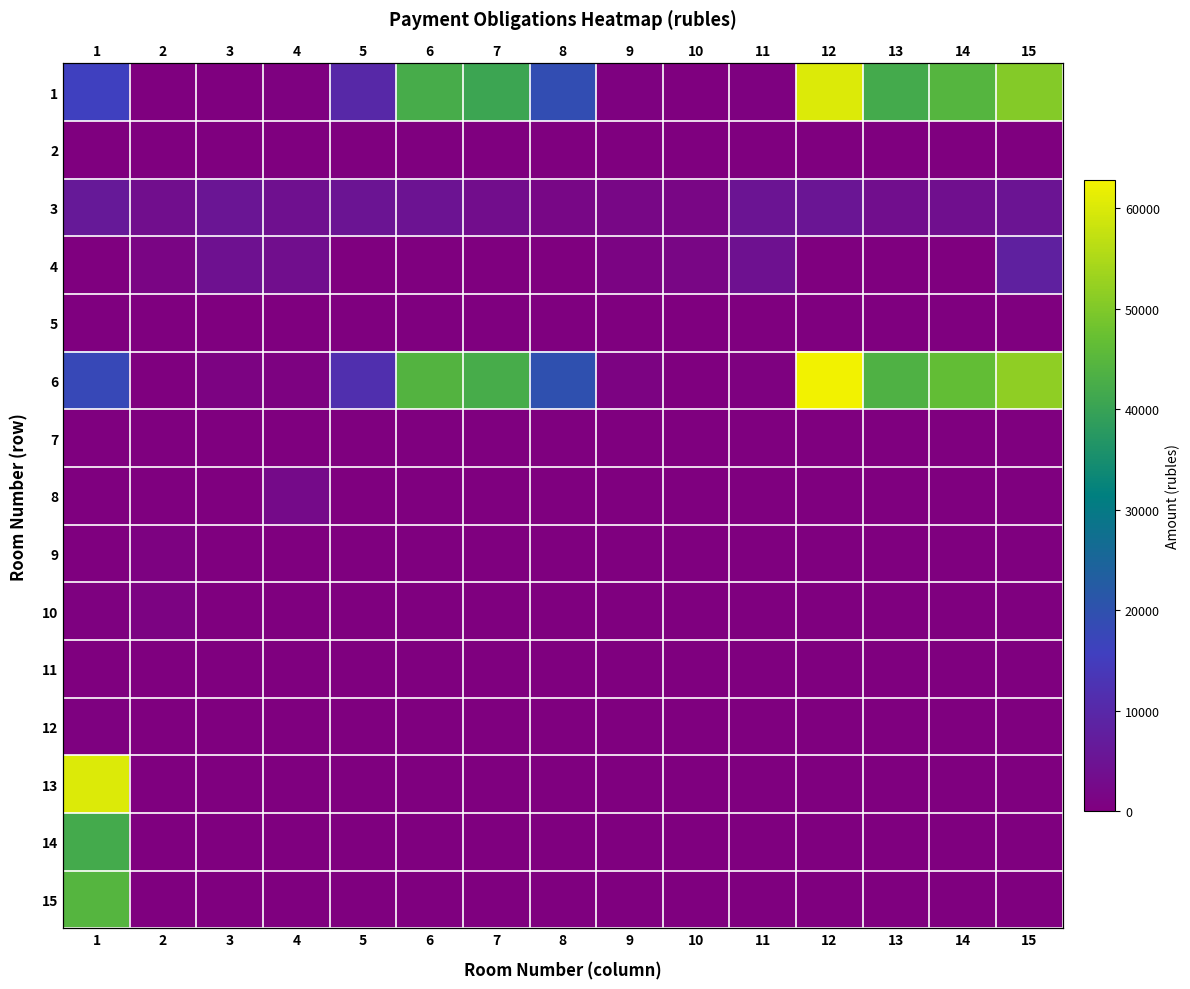

At 5, list the series in order from smallest to largest.

2, 4, 5, 7, 8, 9, 10, 11, 12, 13, 14, 15, 3, 1, 6